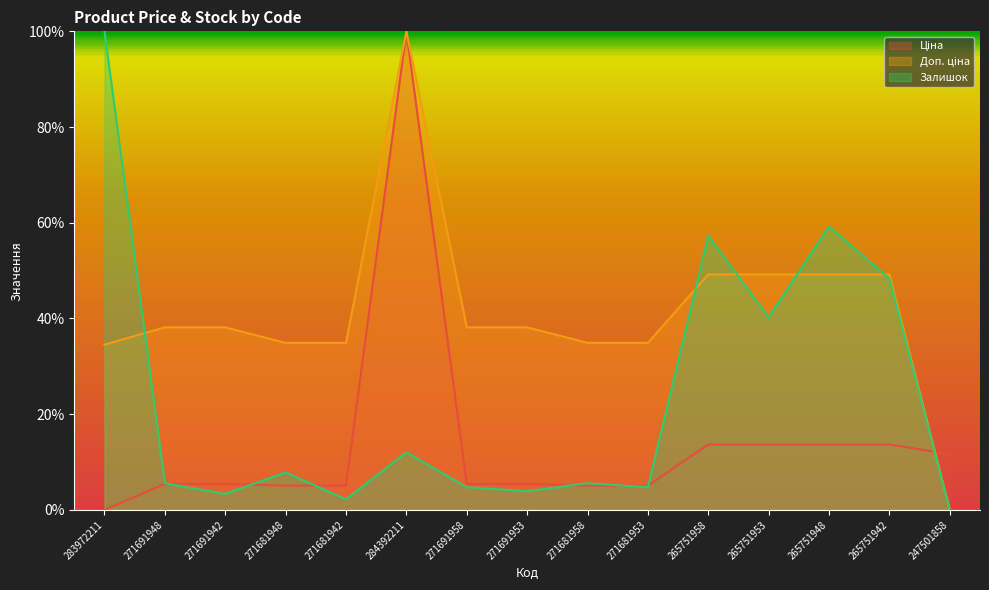

How many data points in Залишок are less than 5?

6